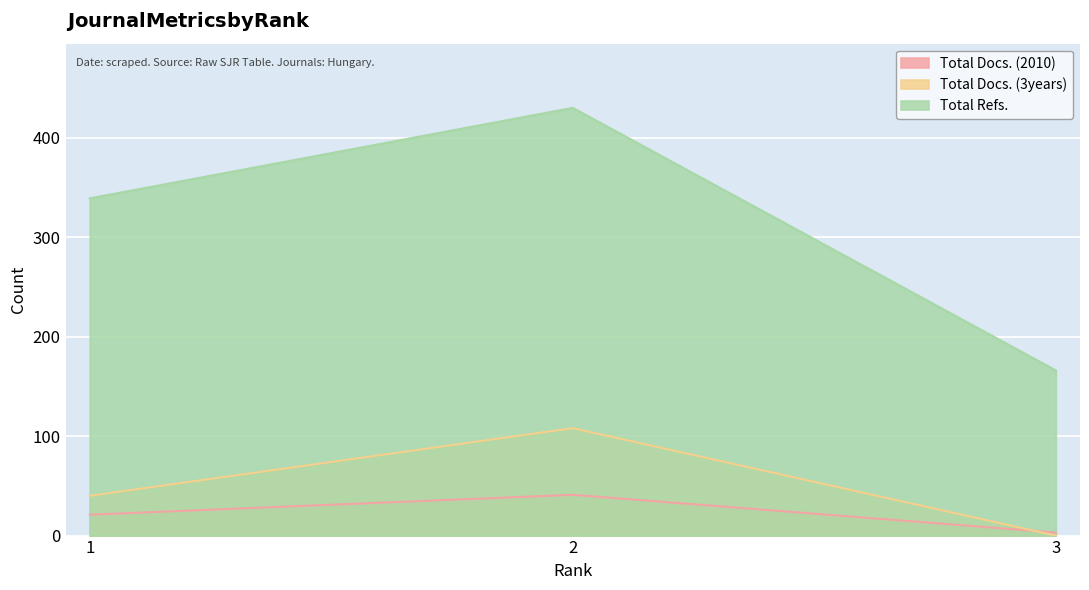

Which series has the widest spread of values?

Total Refs.